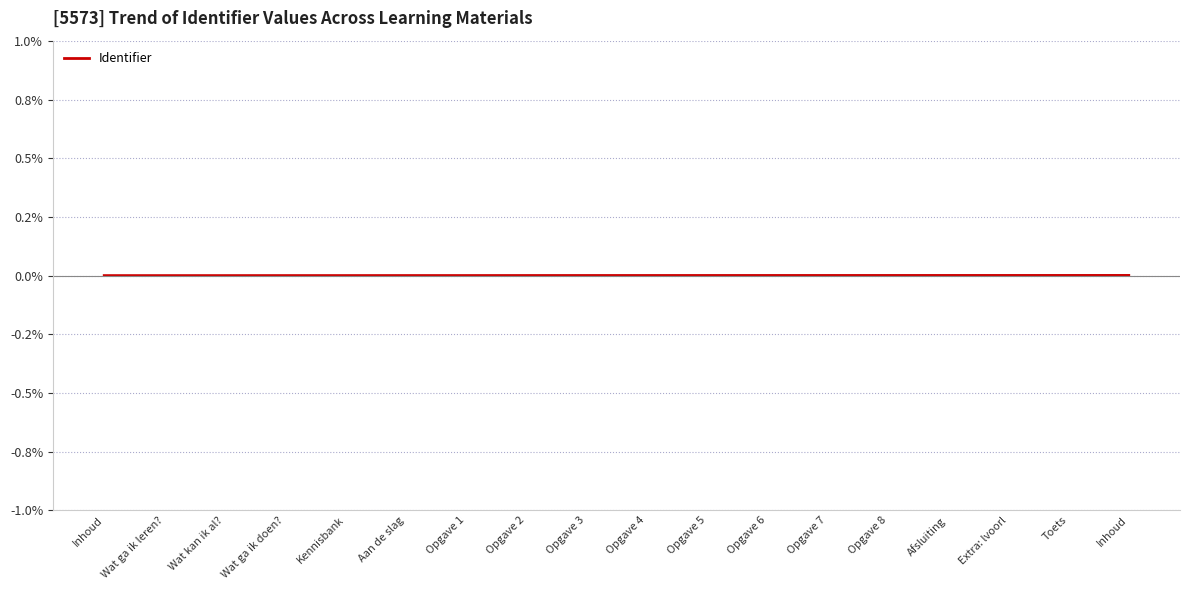

At which category does the chart reach its minimum across all series?

Inhoud